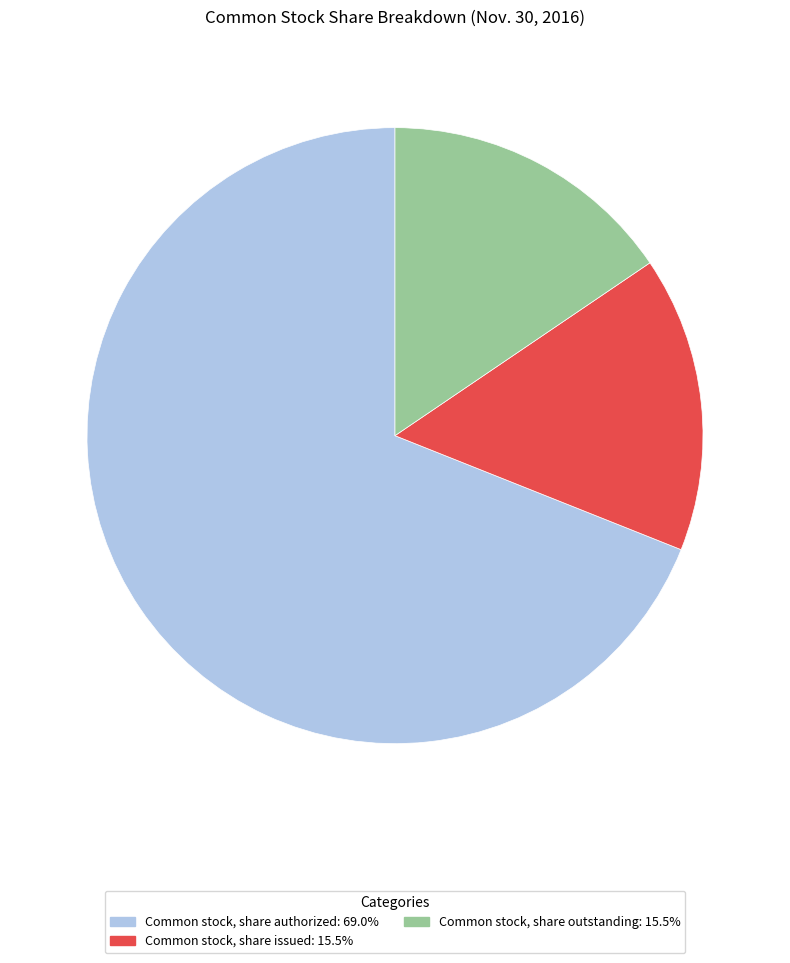

Which has a higher value, Common stock, share authorized or Common stock, share outstanding?

Common stock, share authorized